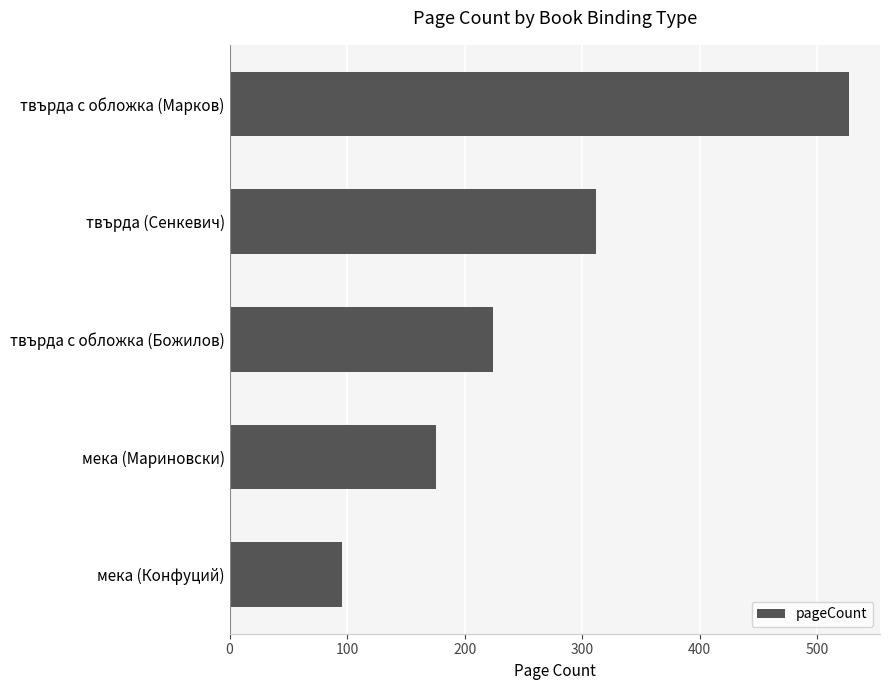

How many values are below 224?

2